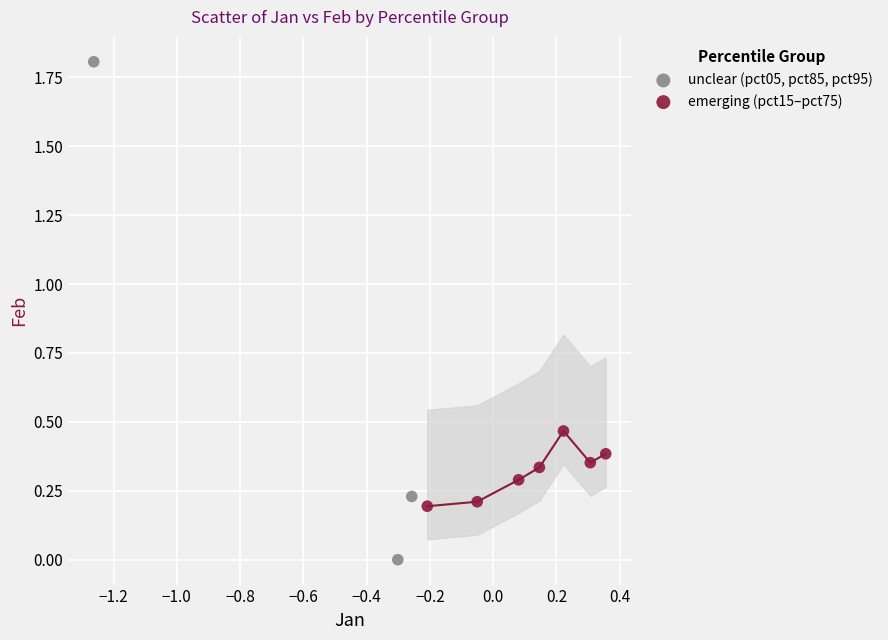

Which series reaches the minimum Y coordinate?

unclear (pct05, pct85, pct95)